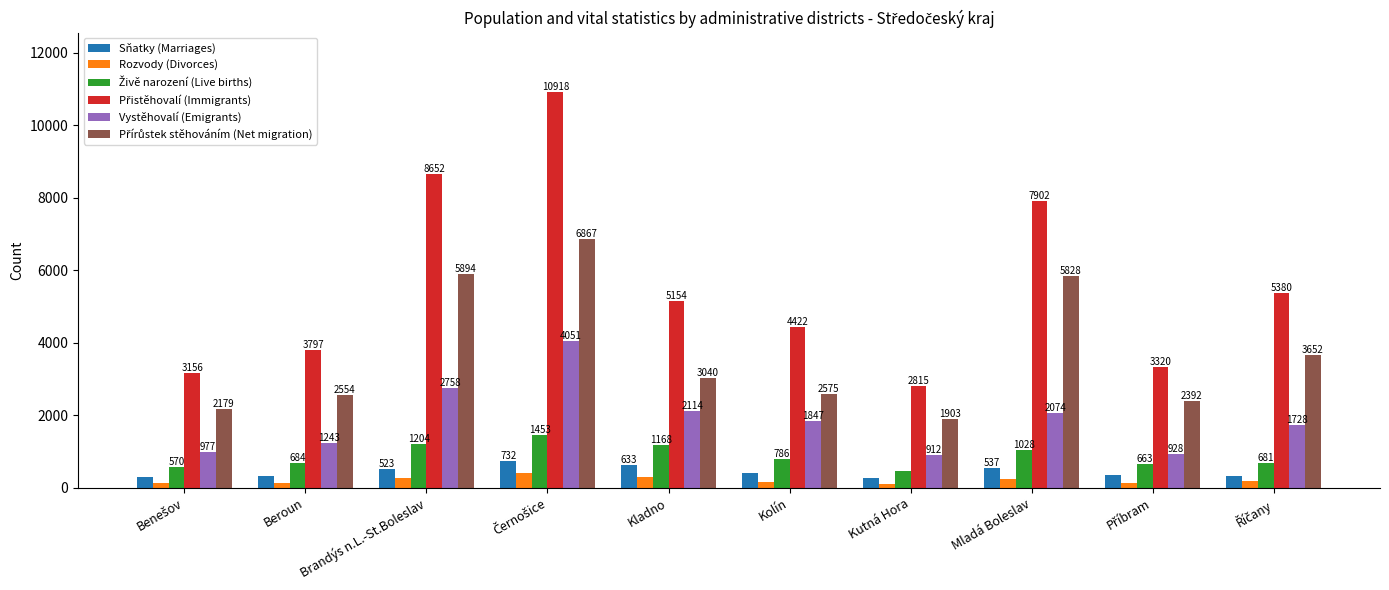

What is the difference between the highest and lowest values at Beroun?

3655